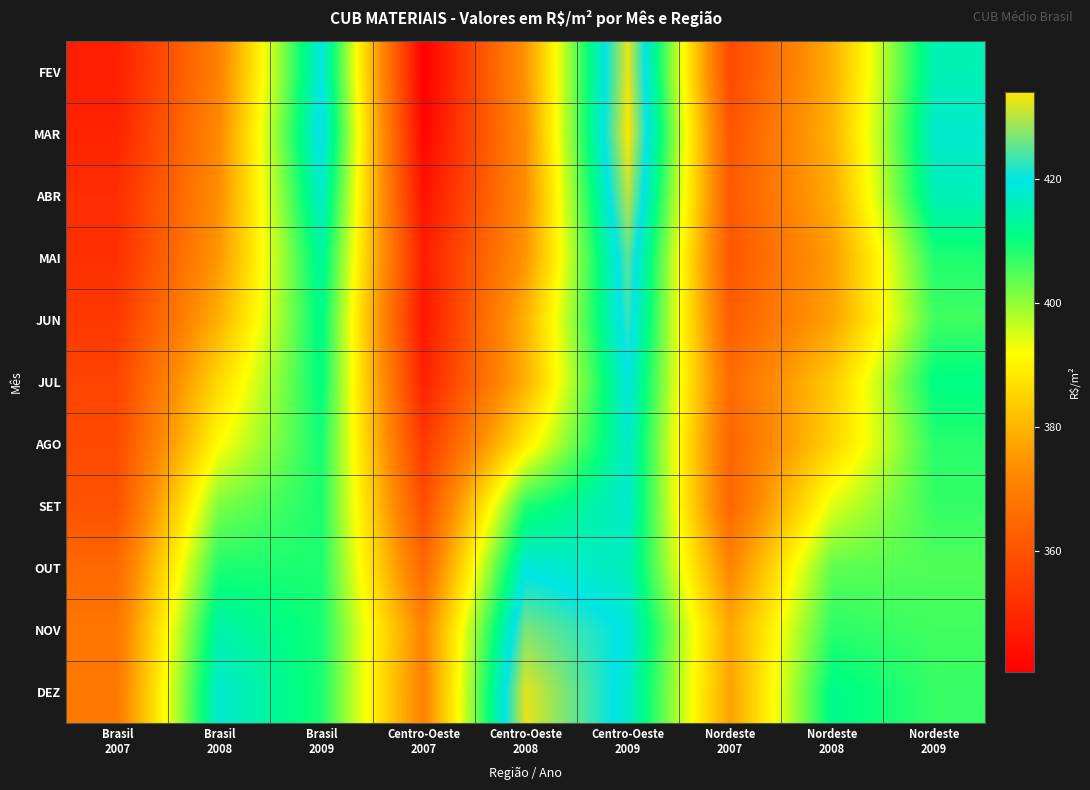

At how many categories does at least one series exceed 422?

2